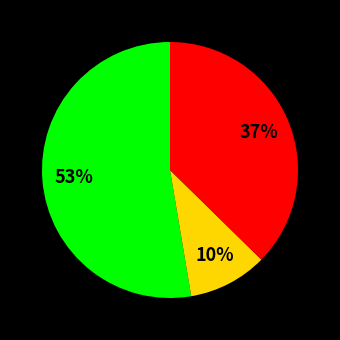

To the nearest percent, what is the difference between the largest and smallest slice percentages?

43%